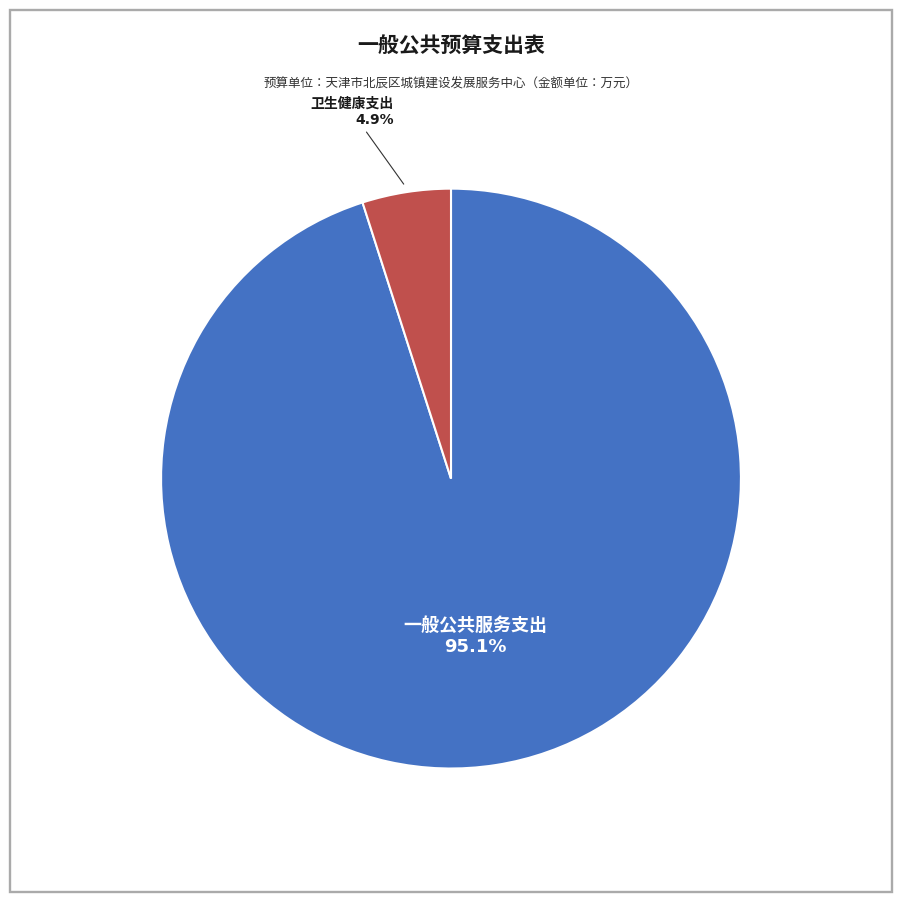

Does any single category account for the majority?

Yes